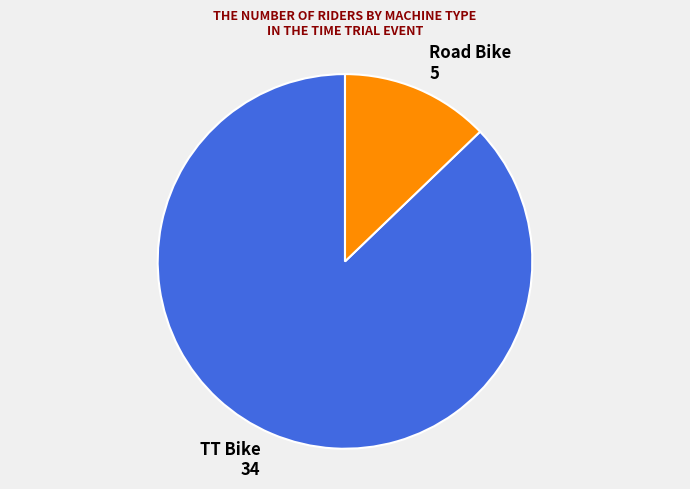

Which category has the smallest portion of the pie?

Road Bike